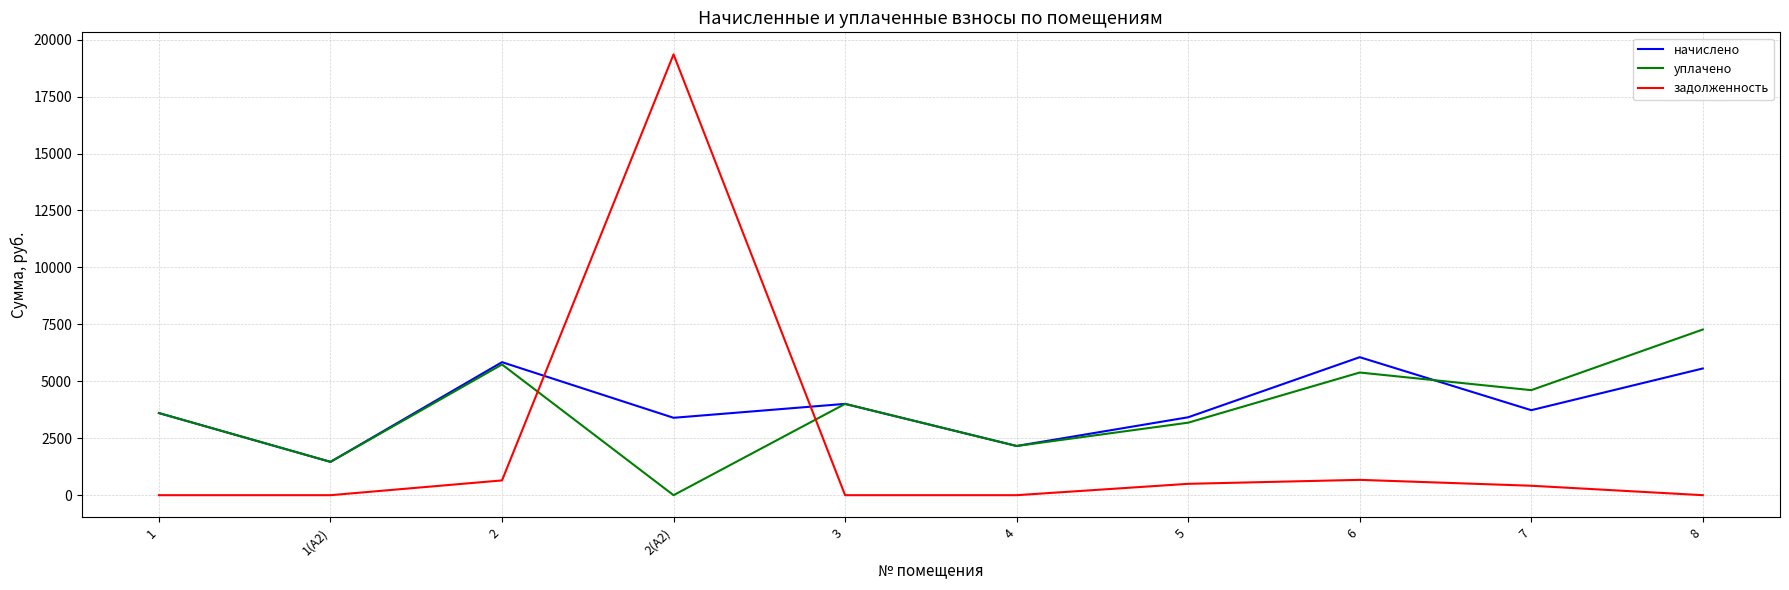

The уплачено series shows 4611.7 at 7. True or false?

True